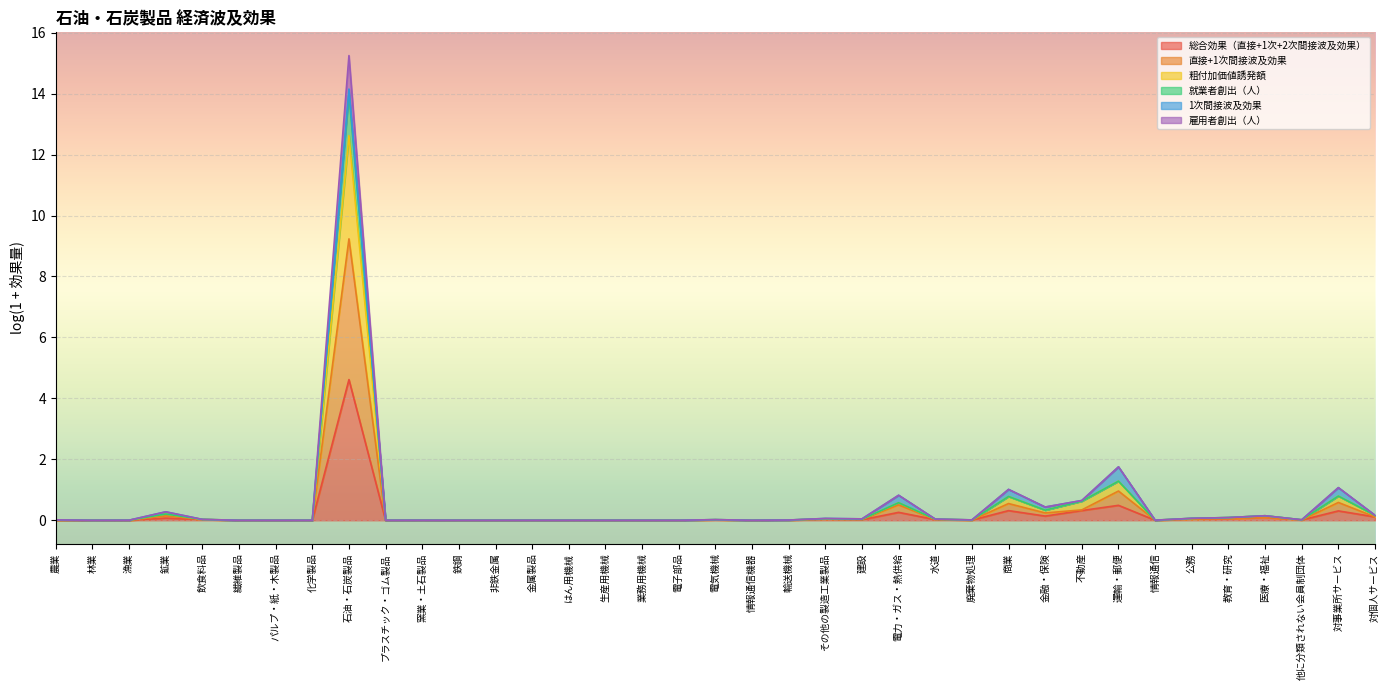

Which label corresponds to the largest value in the chart?

石油・石炭製品